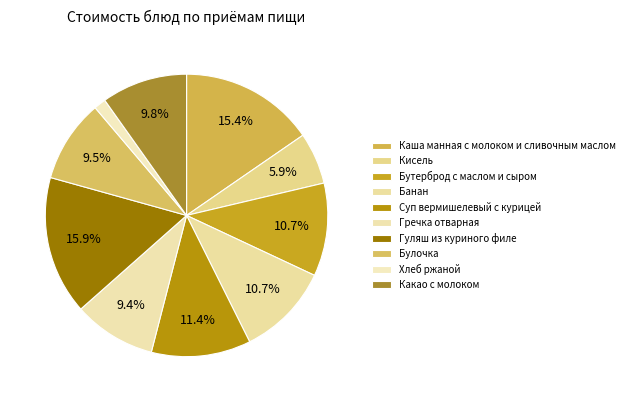

To the nearest percent, what is the average slice percentage?

10%